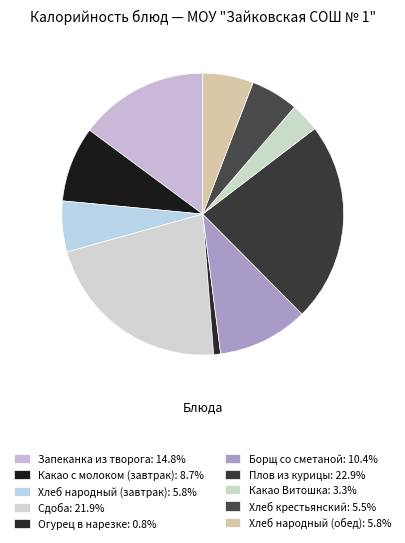

Is there any slice that represents more than half of the pie?

No